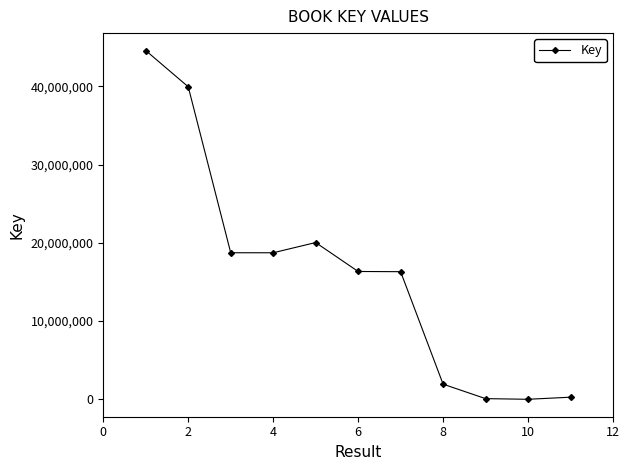

True or false: the data has more than 0 interior local peaks.

True